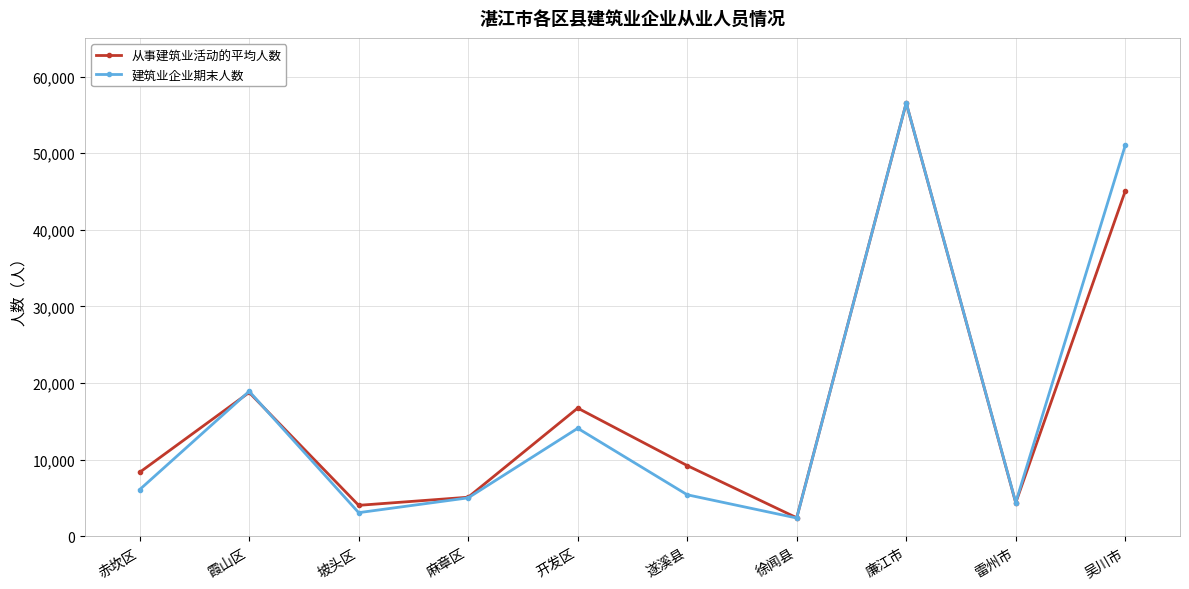

True or false: 从事建筑业活动的平均人数 has a value of 56540 at 廉江市.

True